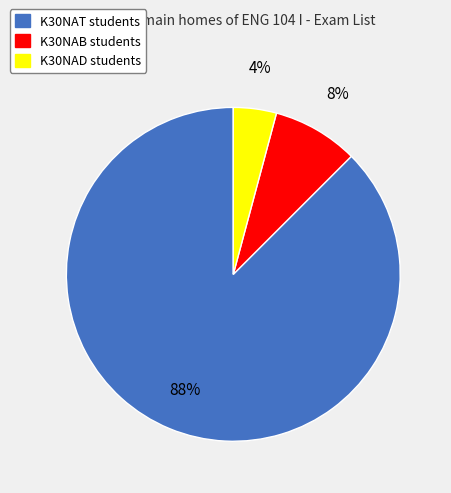

Which slice is the smallest?

K30NAD